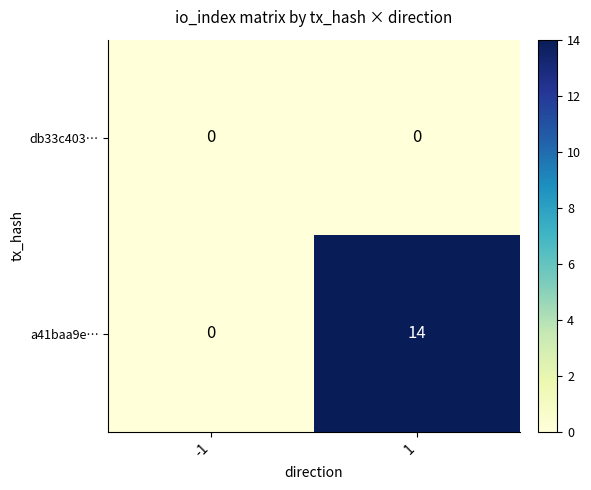

List the labels in order of a41baa9e… value, smallest first.

-1, 1